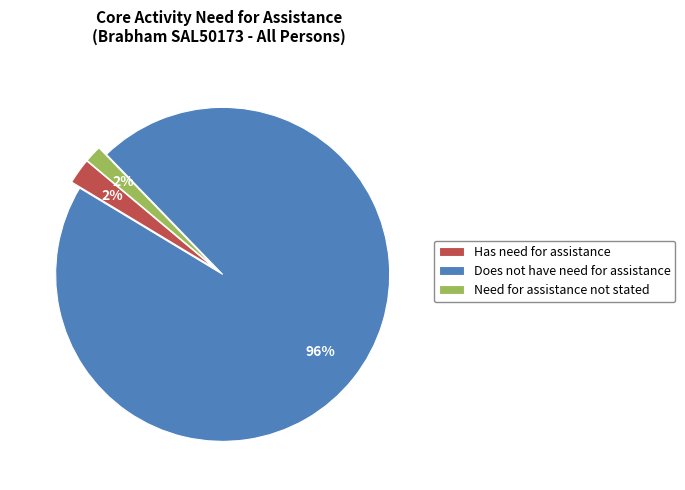

Is the sum of Does not have need for assistance and Need for assistance not stated greater than half?

Yes